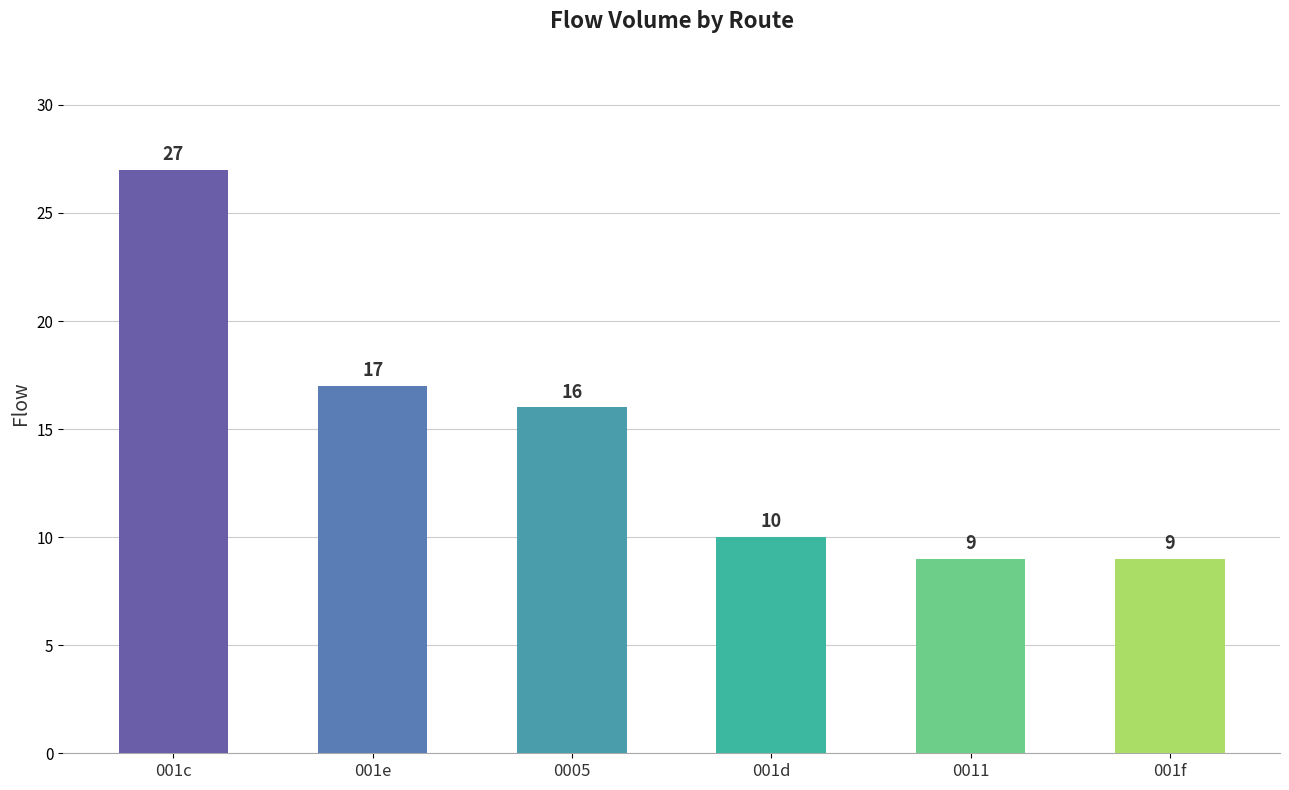

The value at 001e is 22. True or false?

False